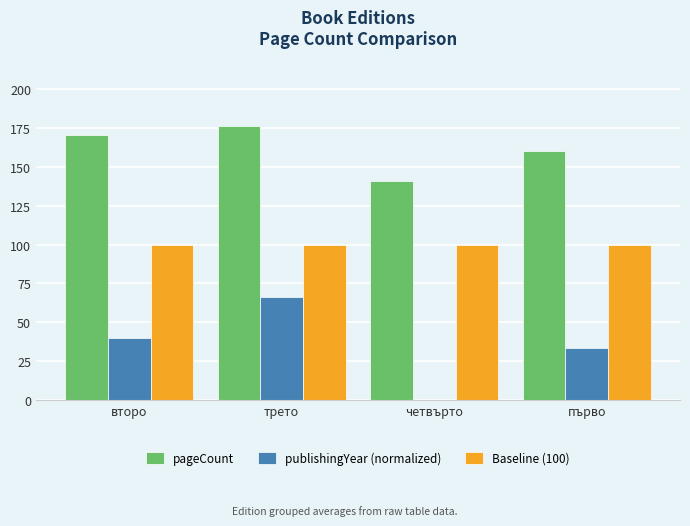

Which series changed the most between второ and трето?

publishingYear (normalized)